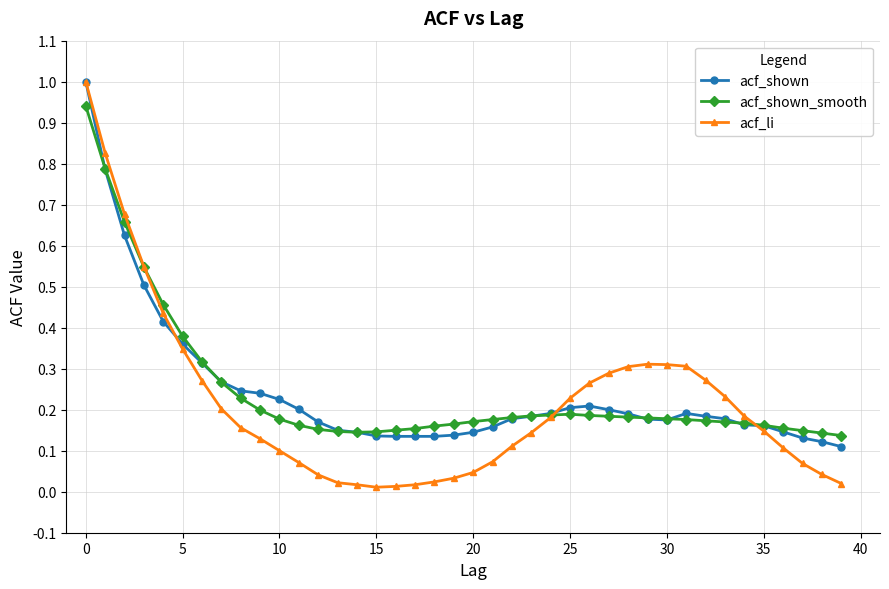

What is the greatest value displayed?

1.0